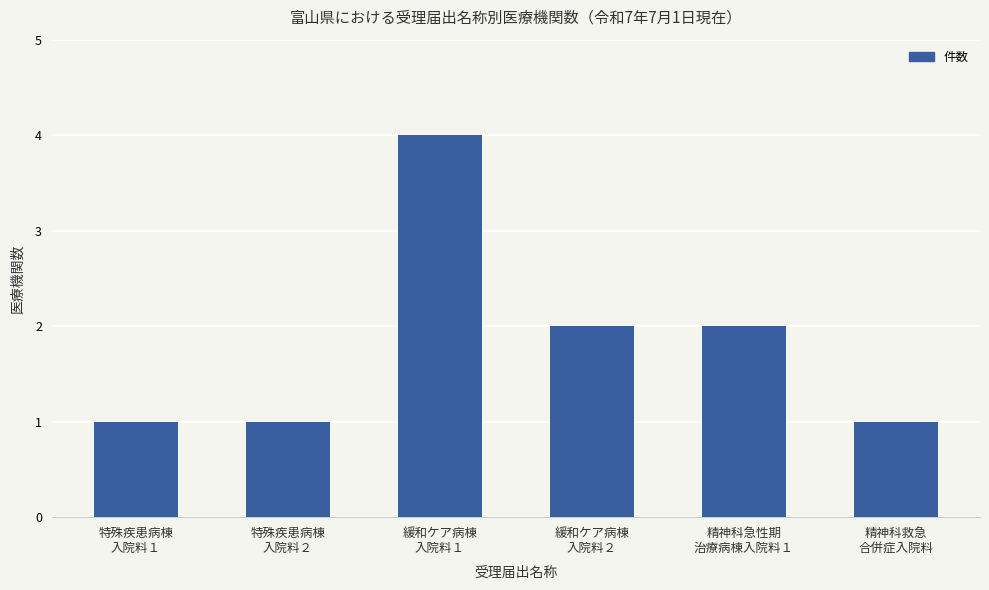

What is the sum of all values?

11